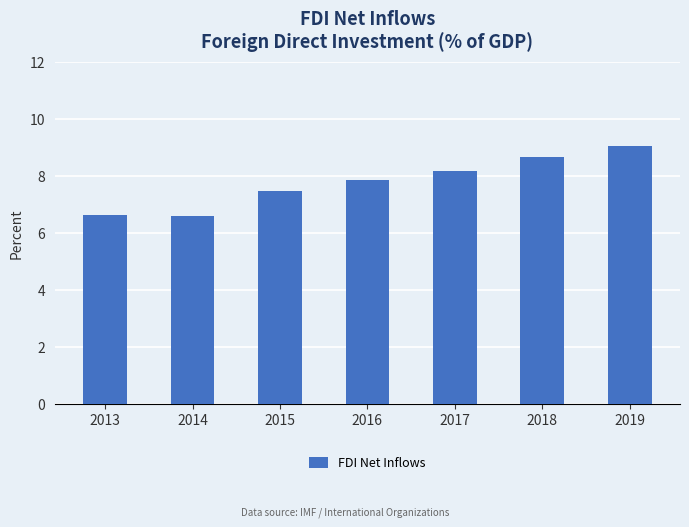

What is the greatest value displayed?

9.0